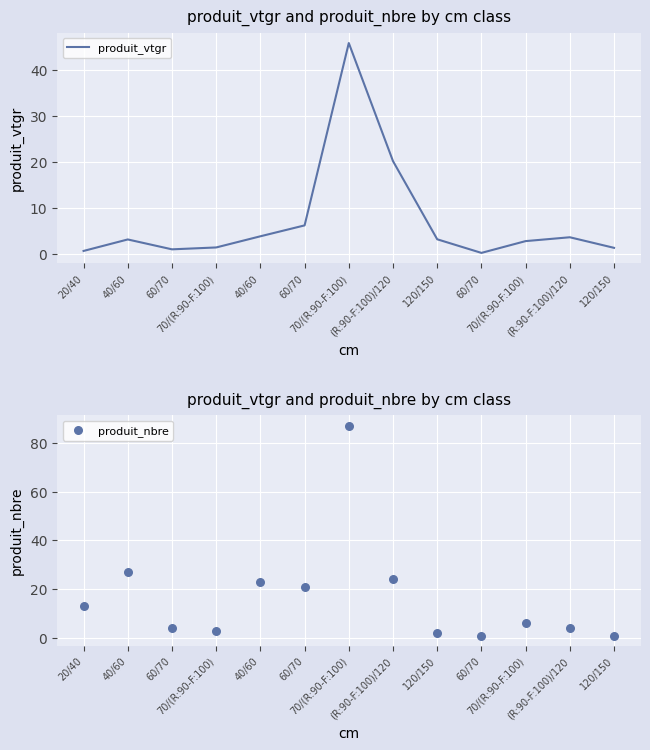

Which series has the widest spread of Y values?

produit_nbre